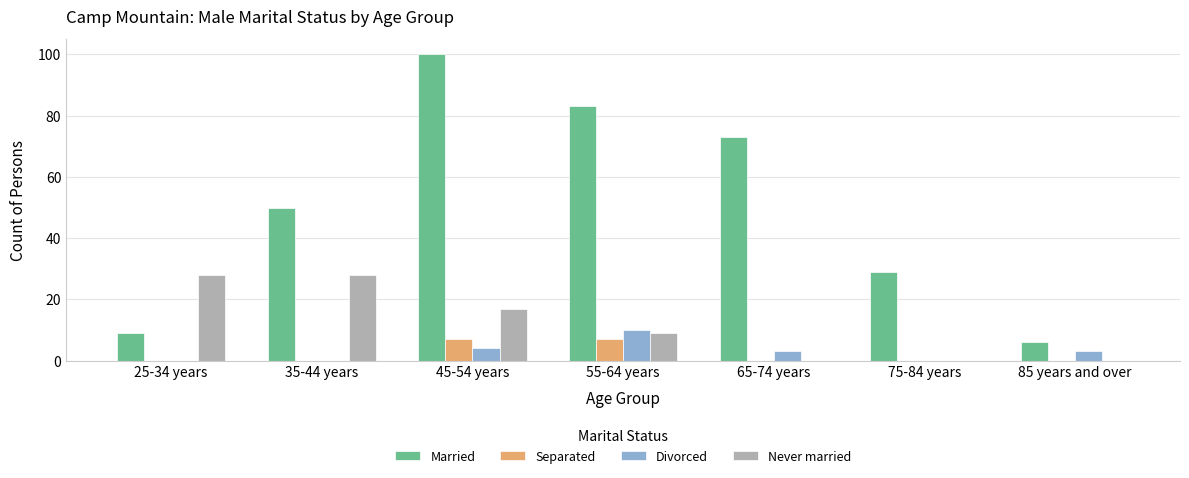

The Married series shows 25 at 35-44 years. True or false?

False